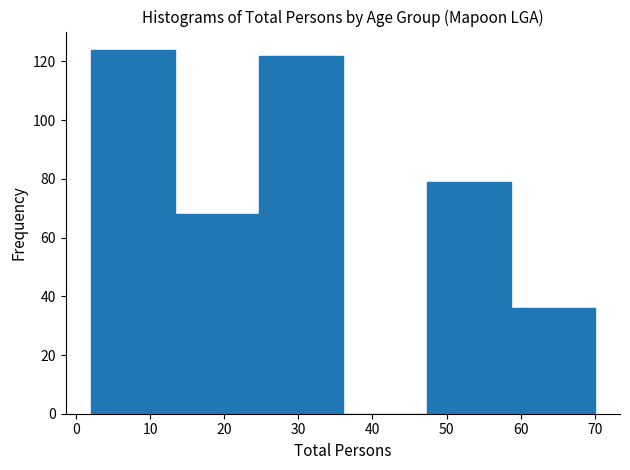

How tall is the bar that spans 47 to 59 on the x-axis? Neither the bar edges nor the heights are printed on the chart, so give them approximately, as read against the axes.

80